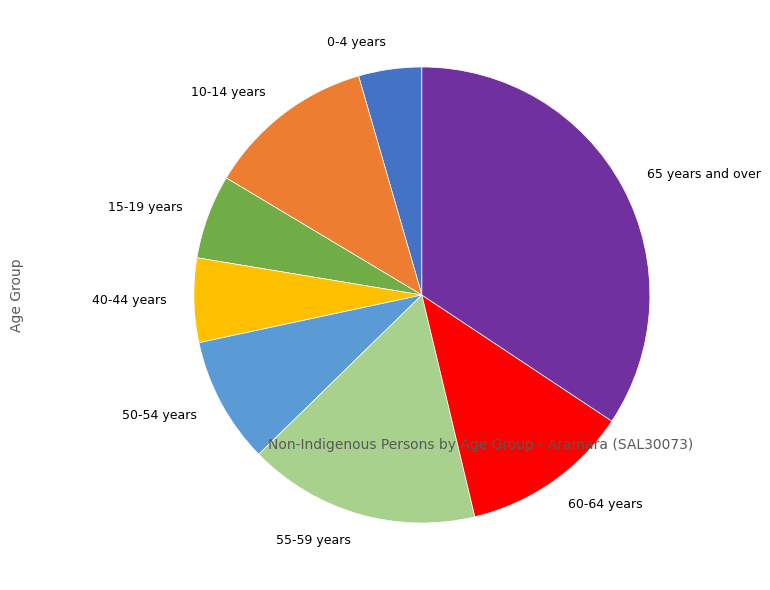

Which slice is the largest?

65 years and over